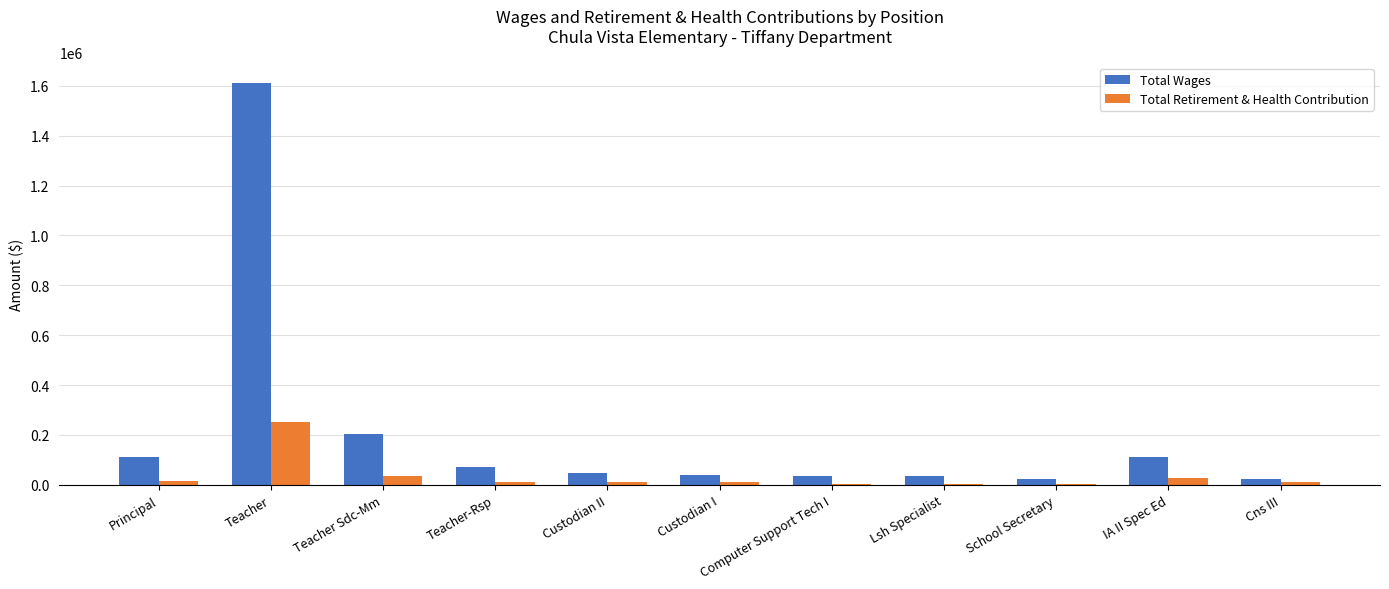

How many groups of bars are there?

11